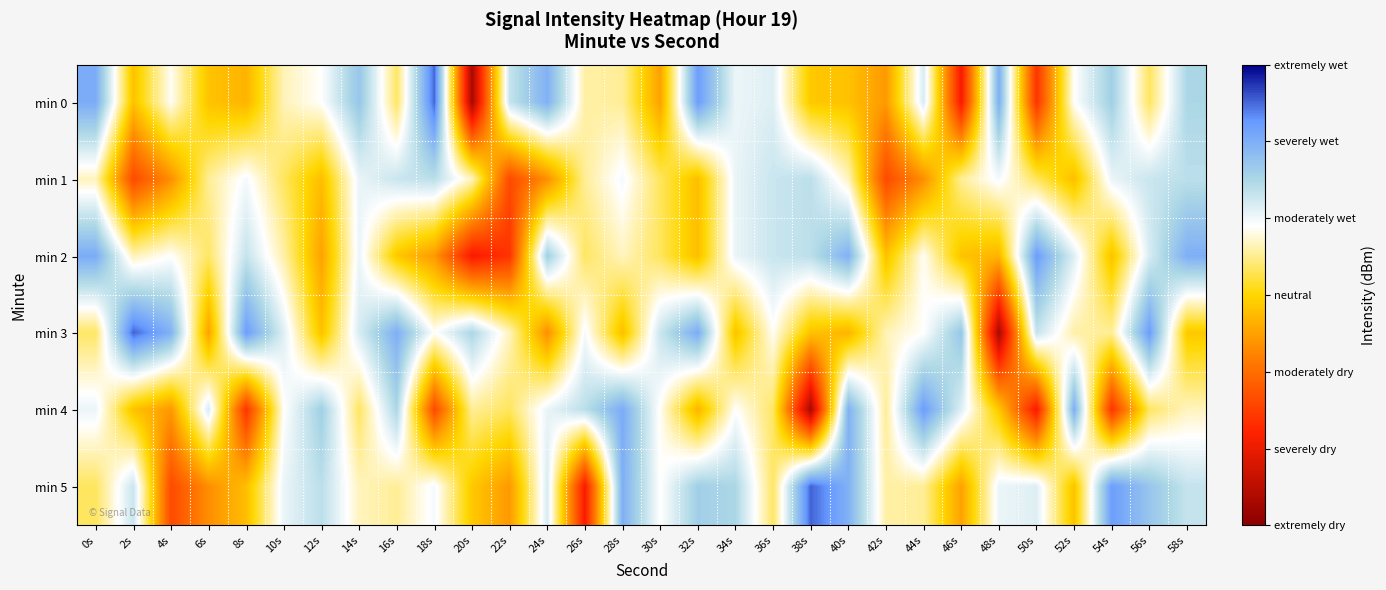

Rank the series by their maximum value, from highest to lowest.

min 0, min 3, min 5, min 2, min 4, min 1